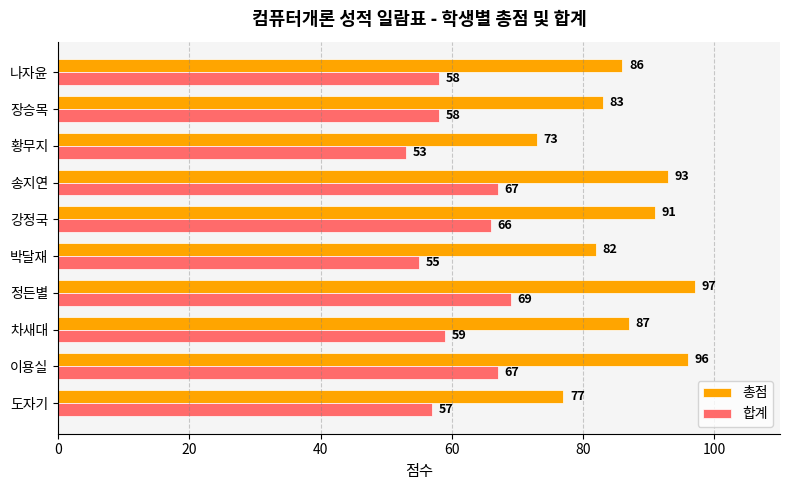

List the series in order of their peak value, highest first.

총점, 합계